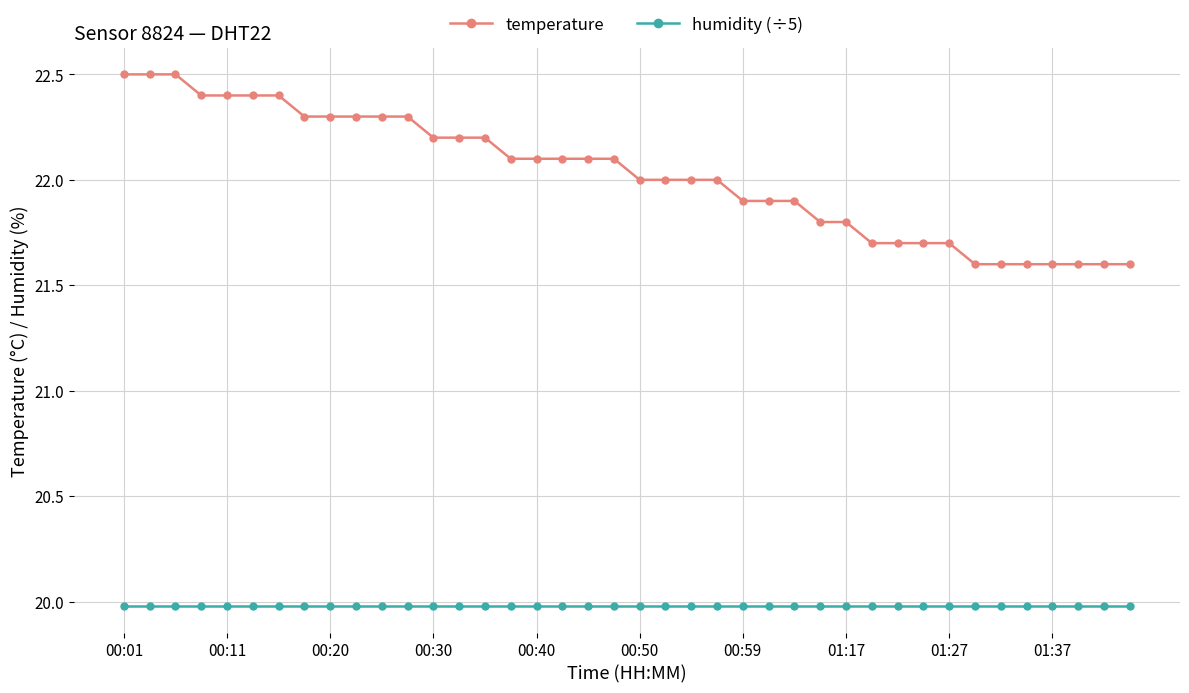

Which series has the largest total across all categories?

temperature